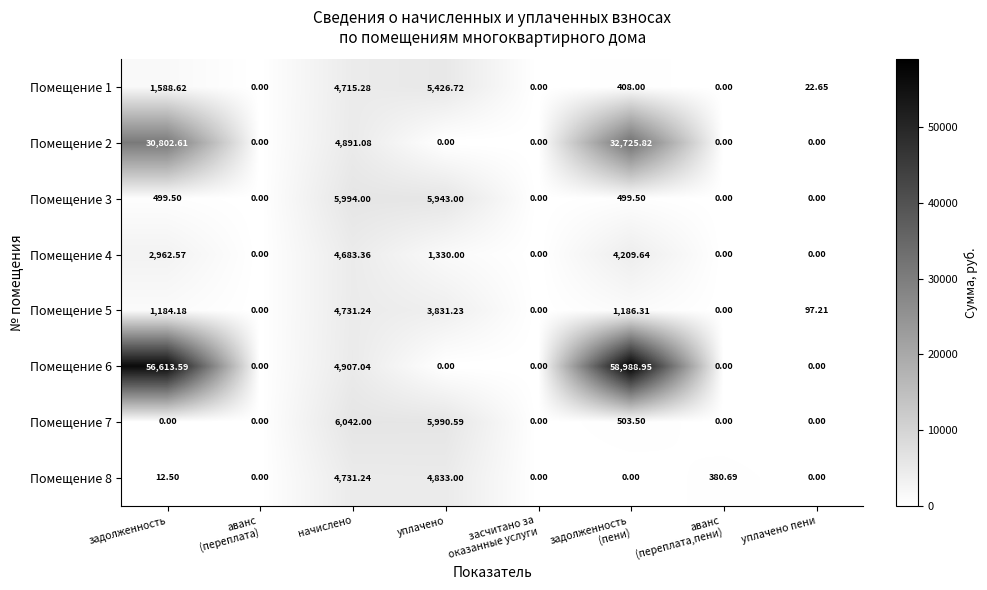

At which label does Помещение 3 first exceed 499?

задолженность